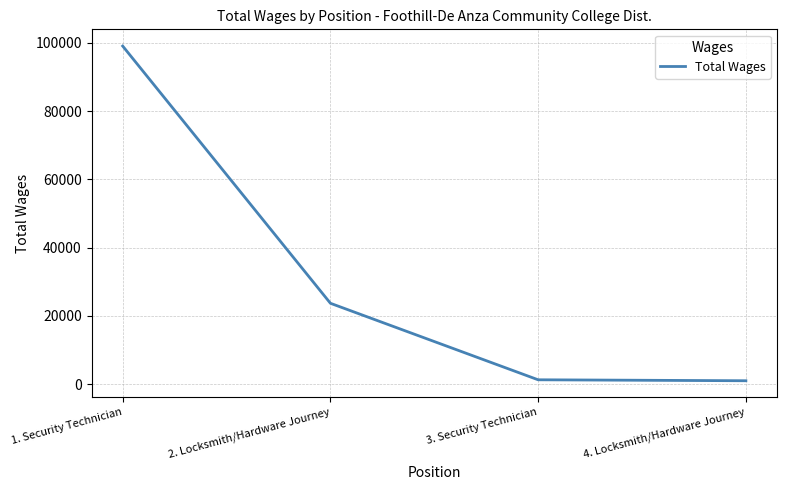

How many lines are shown in the chart?

1